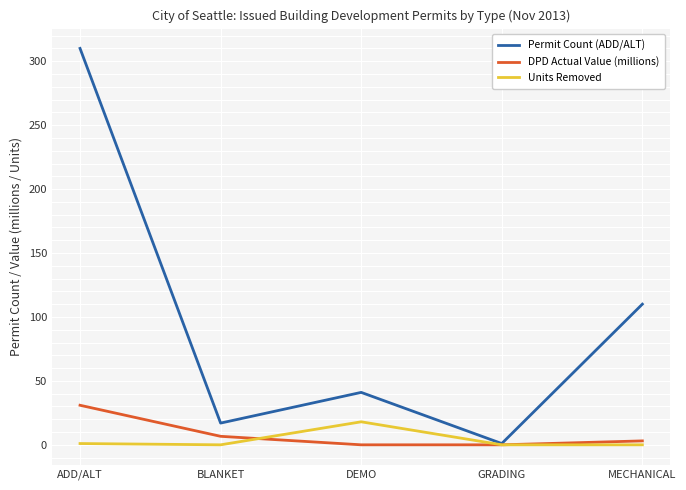

What is the difference between the maximum and minimum values in the DPD Actual Value (millions) series?

30.9